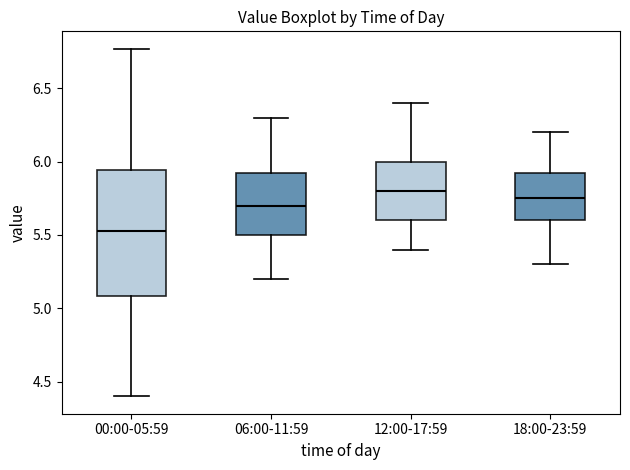

Reading left to right, transcribe this box plot: for each box, give where its median line is, the range the box spans, and where its two whiskers end, as read against the y-axis. The values are not printed on the chart, so give them approximately, as read against the axis.

00:00-05:59: median 5.55, box 5.10 to 5.95, whiskers 4.40 to 6.75
06:00-11:59: median 5.70, box 5.50 to 5.95, whiskers 5.20 to 6.30
12:00-17:59: median 5.80, box 5.60 to 6.00, whiskers 5.40 to 6.40
18:00-23:59: median 5.75, box 5.60 to 5.95, whiskers 5.30 to 6.20